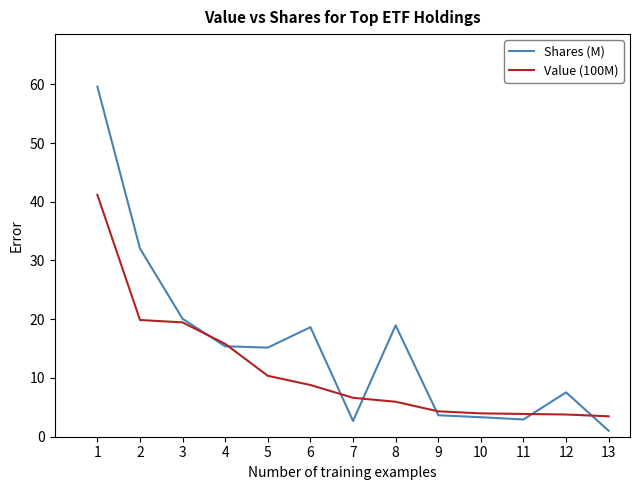

What is the maximum value for Shares (M)?

59.6